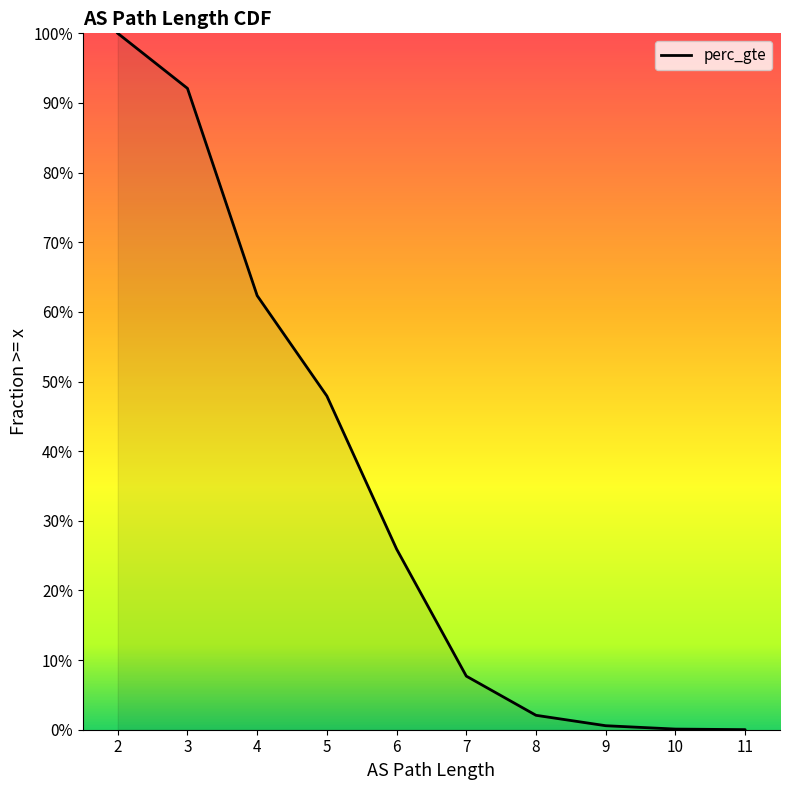

Which has a higher value, 3 or 11?

3